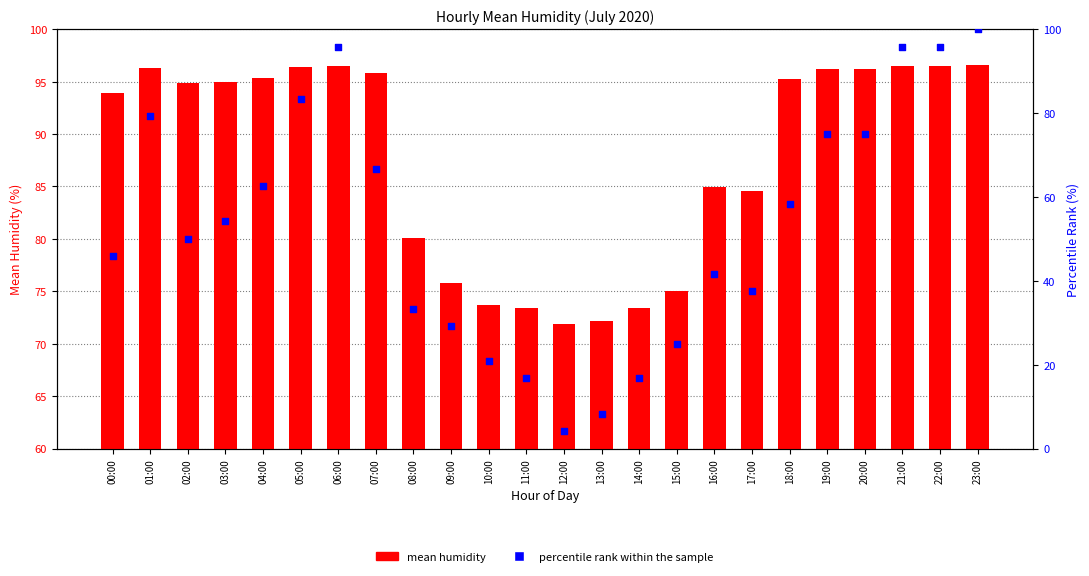

Which series reaches the minimum Y coordinate?

percentile rank within the sample